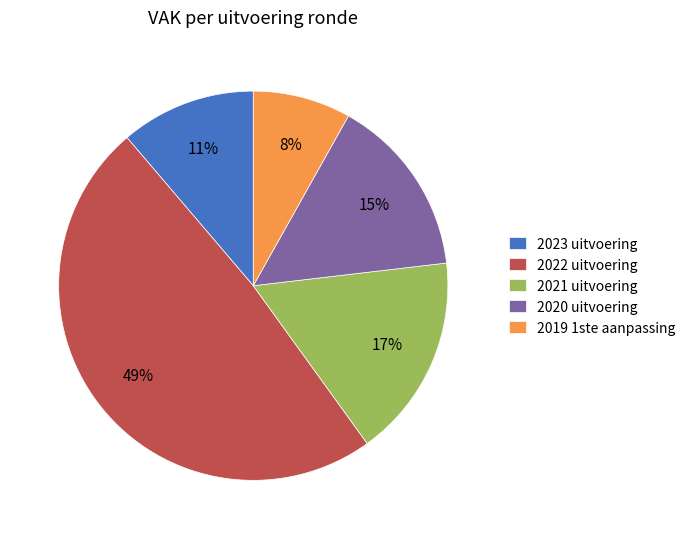

How many segments does this pie chart have?

5